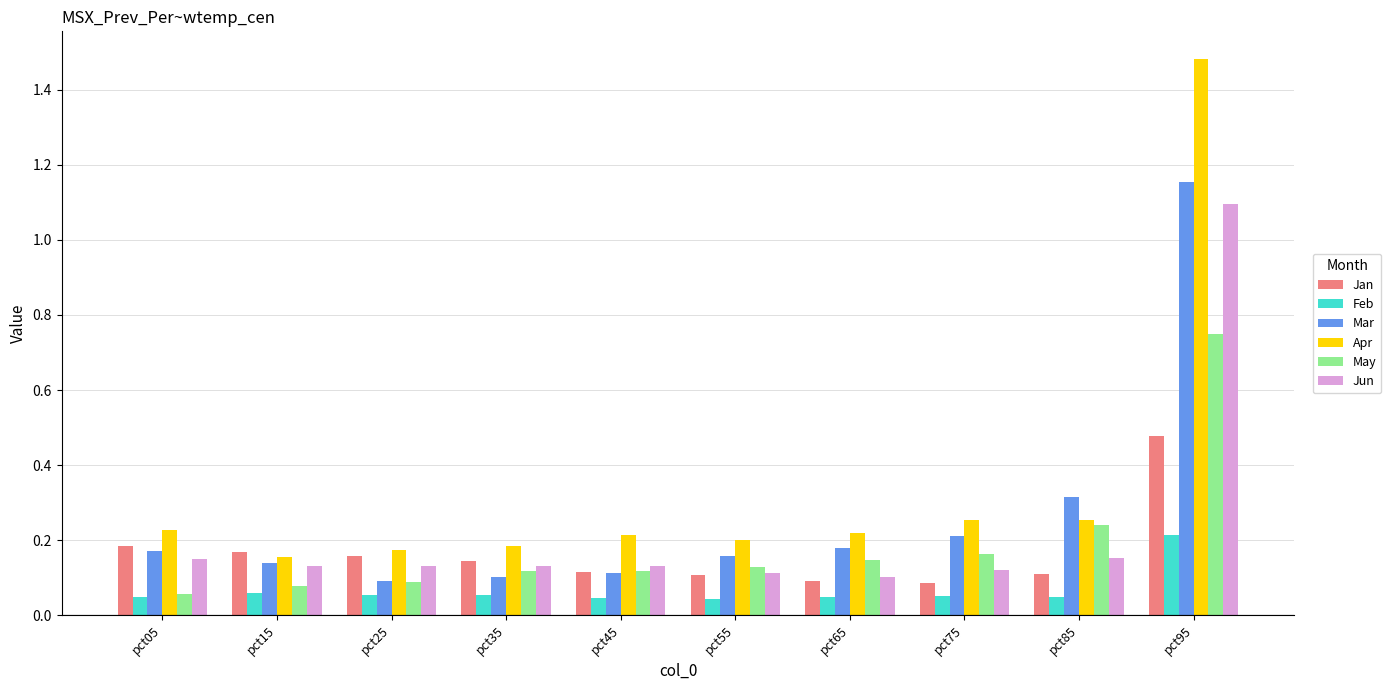

List the series in order of their peak value, lowest first.

Feb, Jan, May, Jun, Mar, Apr